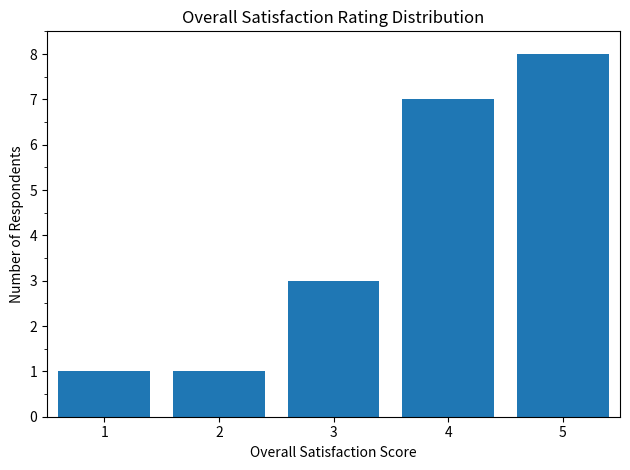

Reading left to right, what are all the values shown in this chart?

1	1	3	7	8